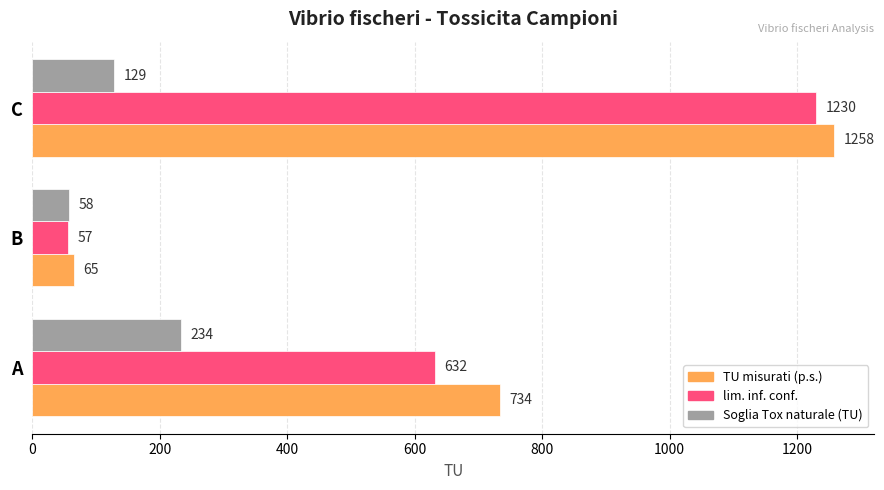

At which category is the sum across all series the highest?

C